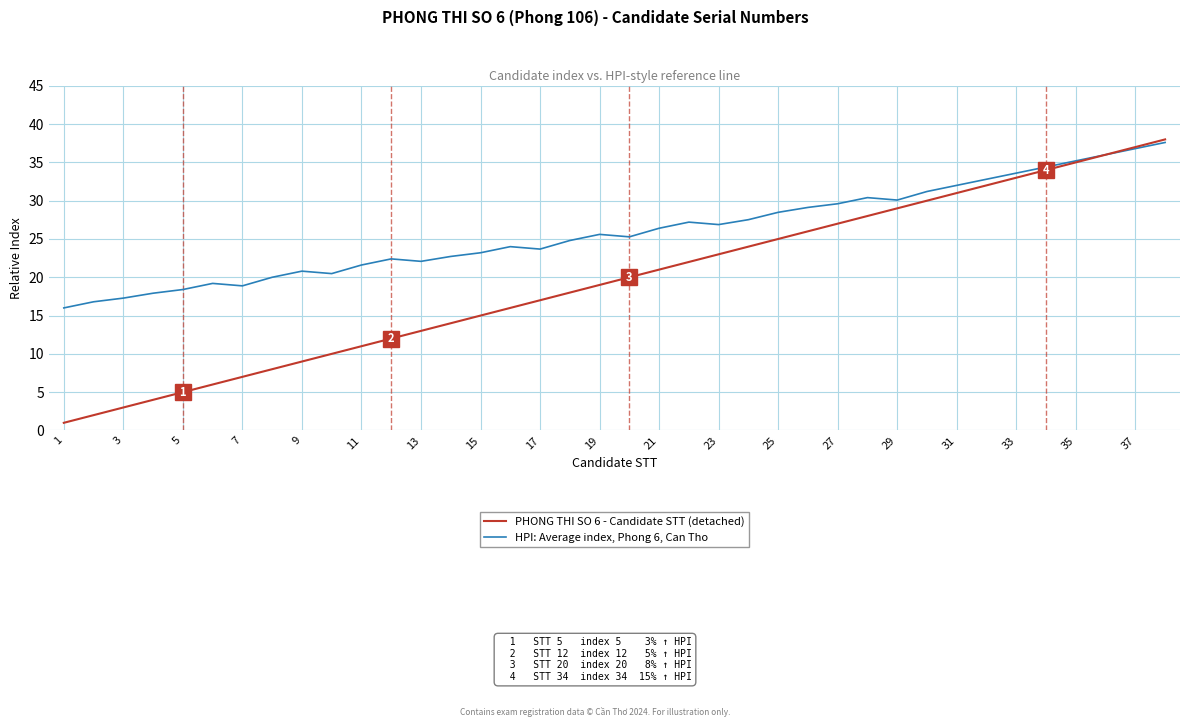

What is the maximum value for HPI: Average index, Phong 6, Can Tho?

37.6